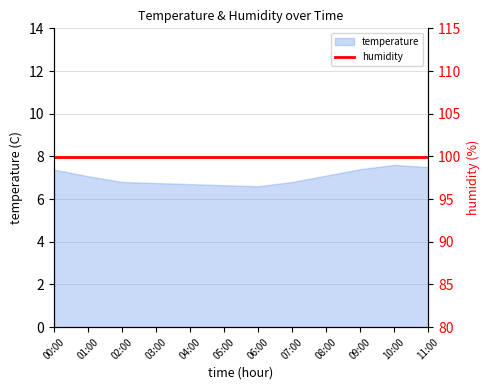

Is it true that the value at 10:00 is 7.6?

True